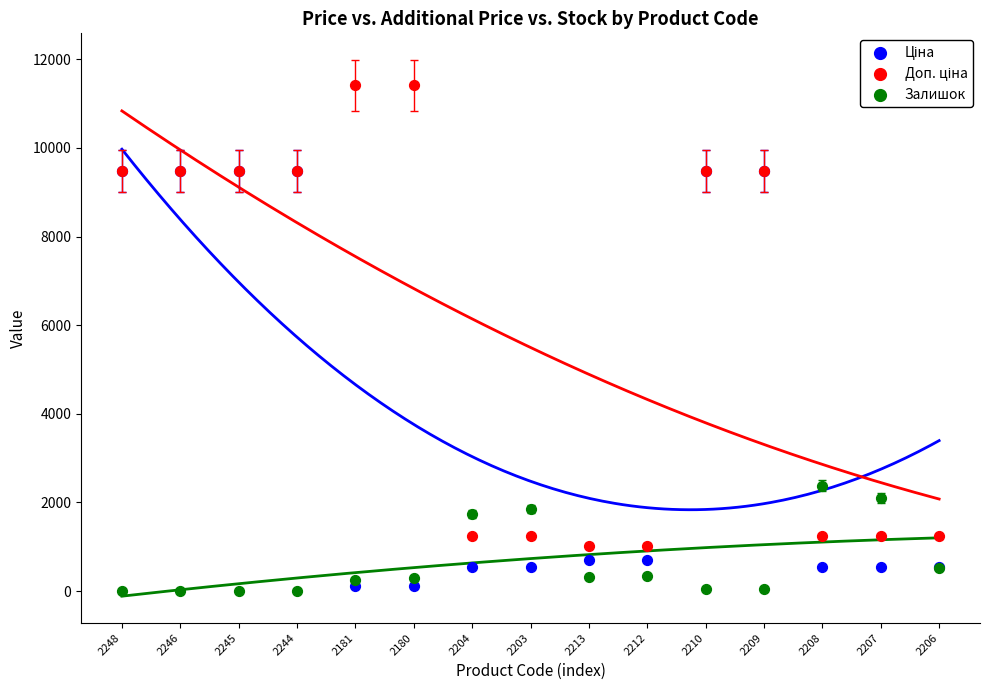

Which series reaches the minimum Y coordinate?

Залишок